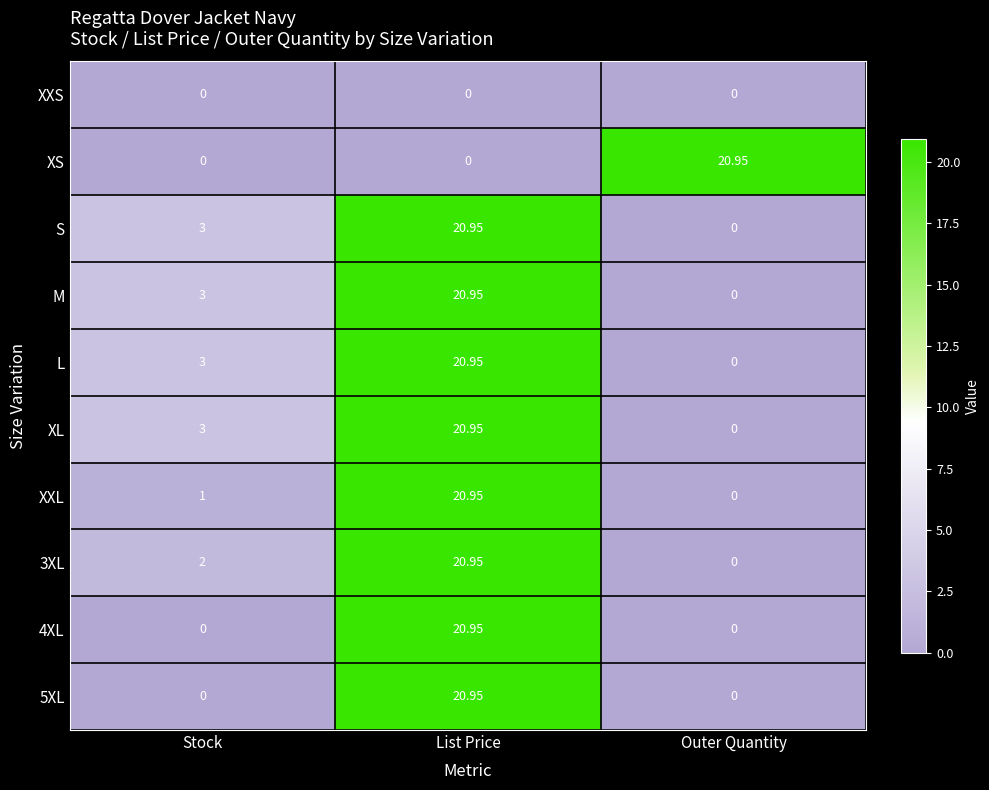

At which label does XL reach its minimum?

Outer Quantity